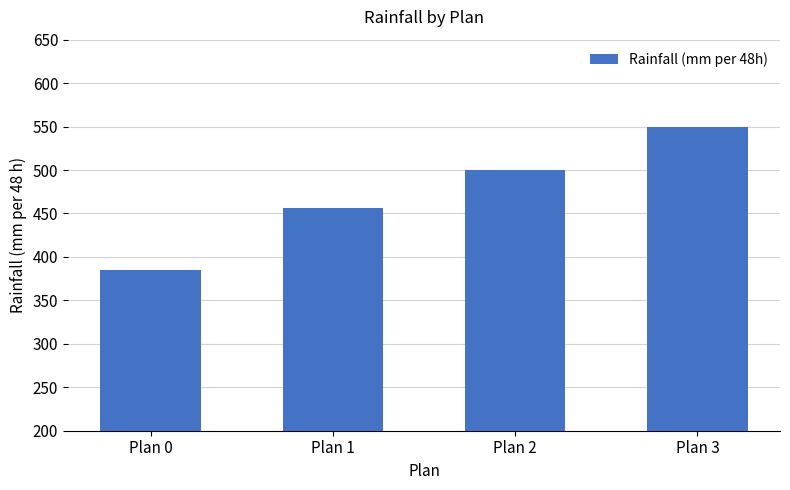

Is it true that the value at Plan 1 is 632?

False